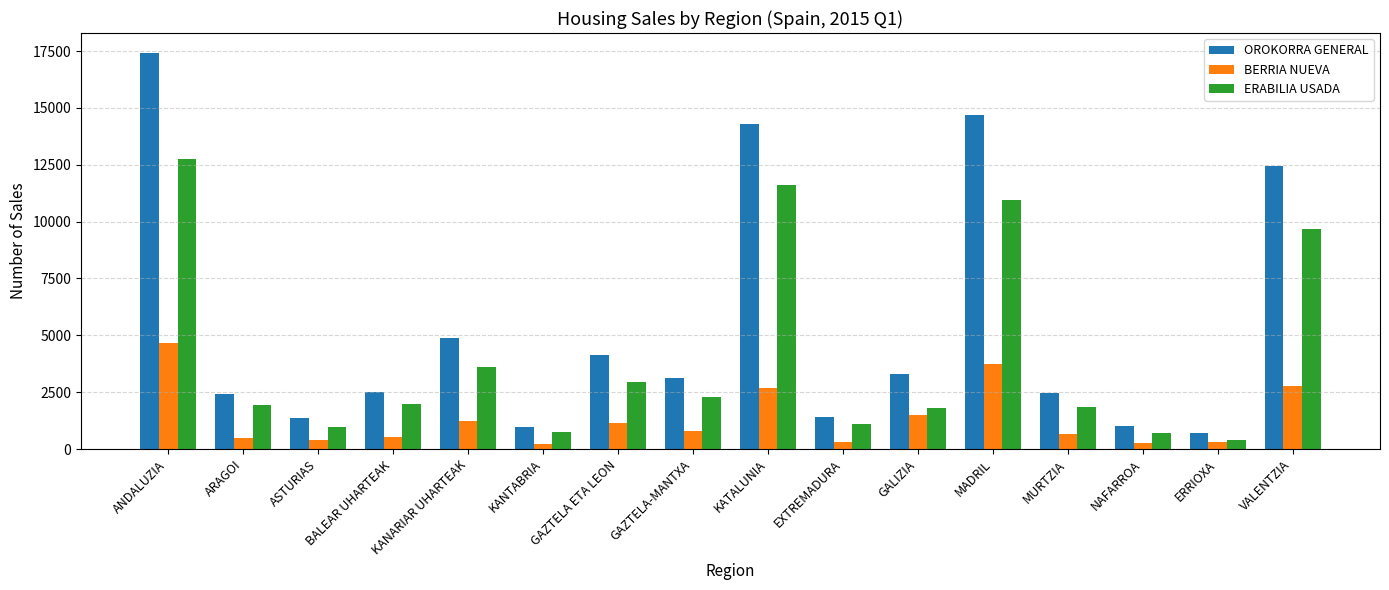

What is the value of the BERRIA NUEVA bar at the 16th from the left?

2774